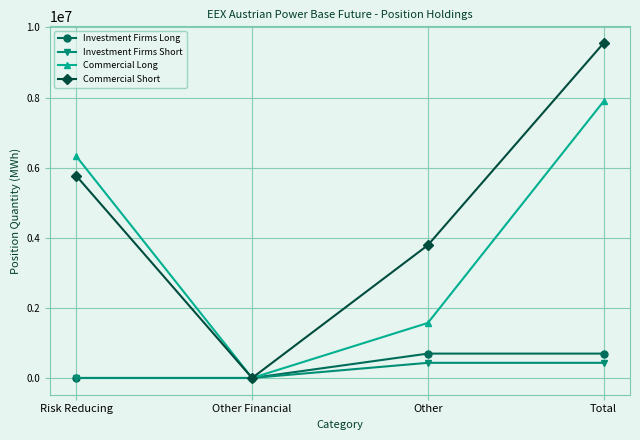

Reading left to right, extract all data points from this chart.

Investment Firms Long: 0	0	695409	695409
Investment Firms Short: 0	0	432417	432417
Commercial Long: 6324071	0	1570109	7894180
Commercial Short: 5765747	0	3789216	9554963